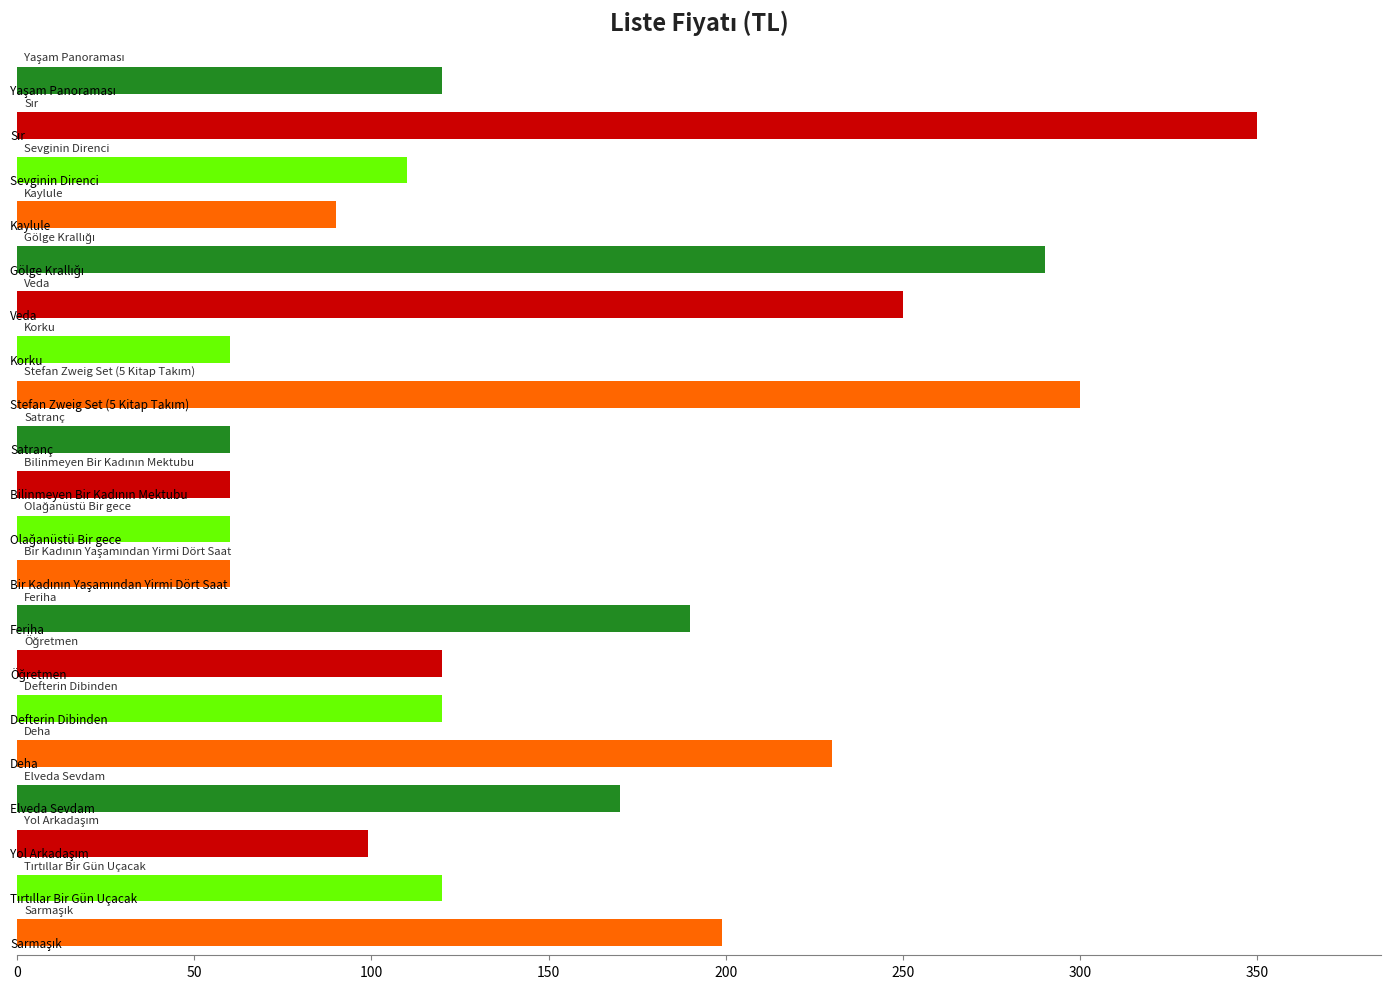

What is the smallest value displayed?

60